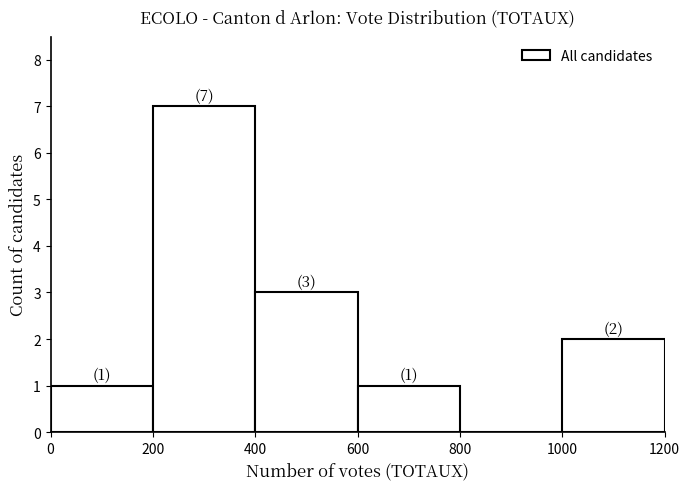

Which range on the x-axis has the tallest bar?

200 to 400